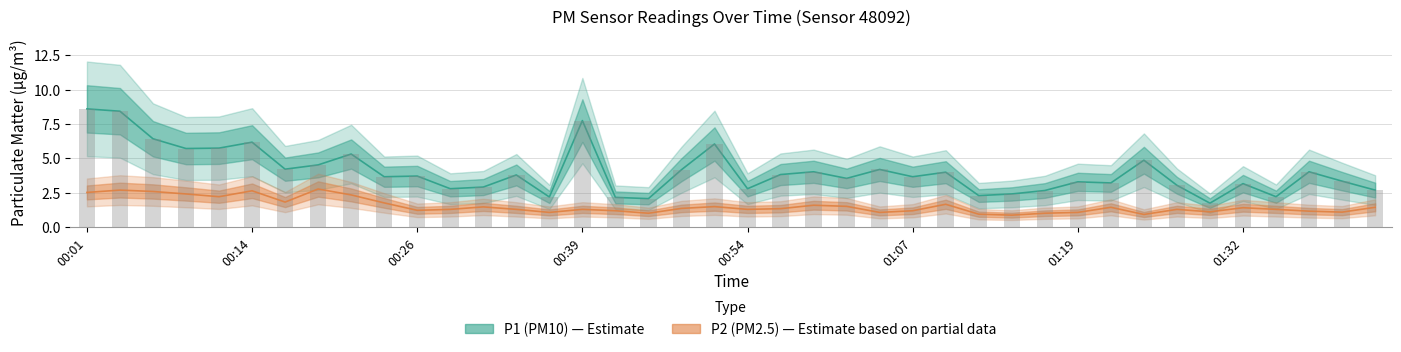

What is the change in value from 20 to 34?

-1.0